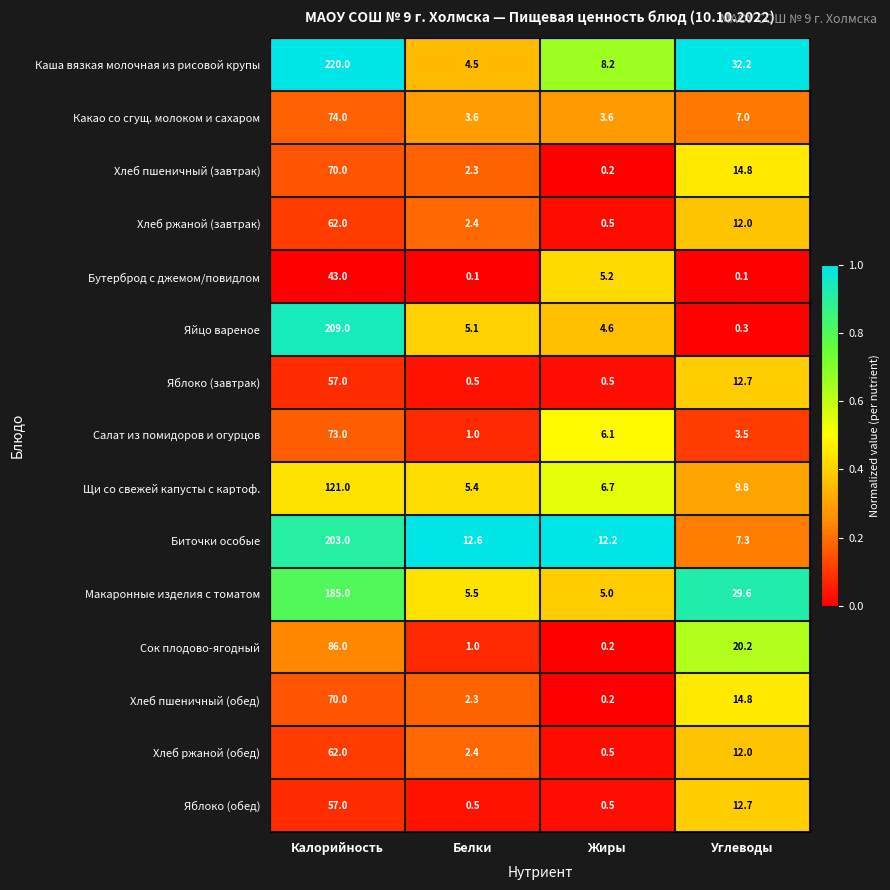

What is the sum of the Каша вязкая молочная из рисовой крупы values at Жиры and Калорийность?

228.2